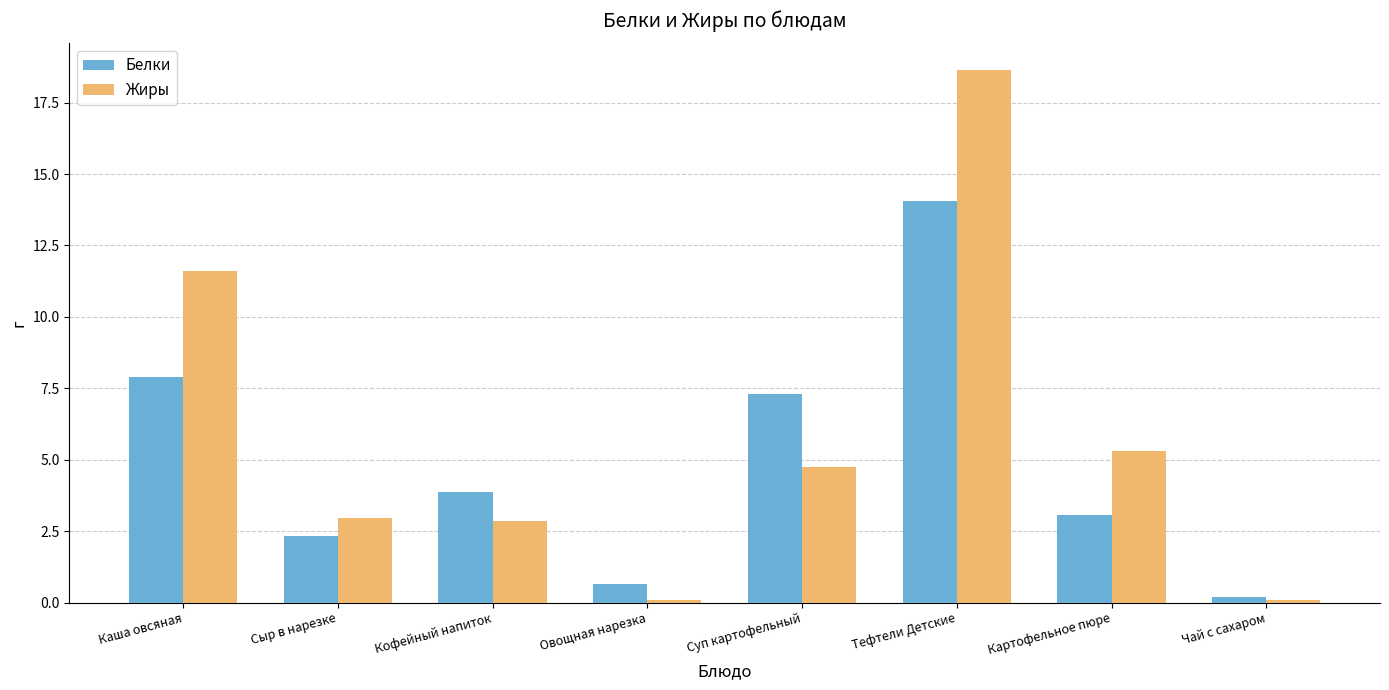

What is the label of the 1st bar from the right?

Чай с сахаром